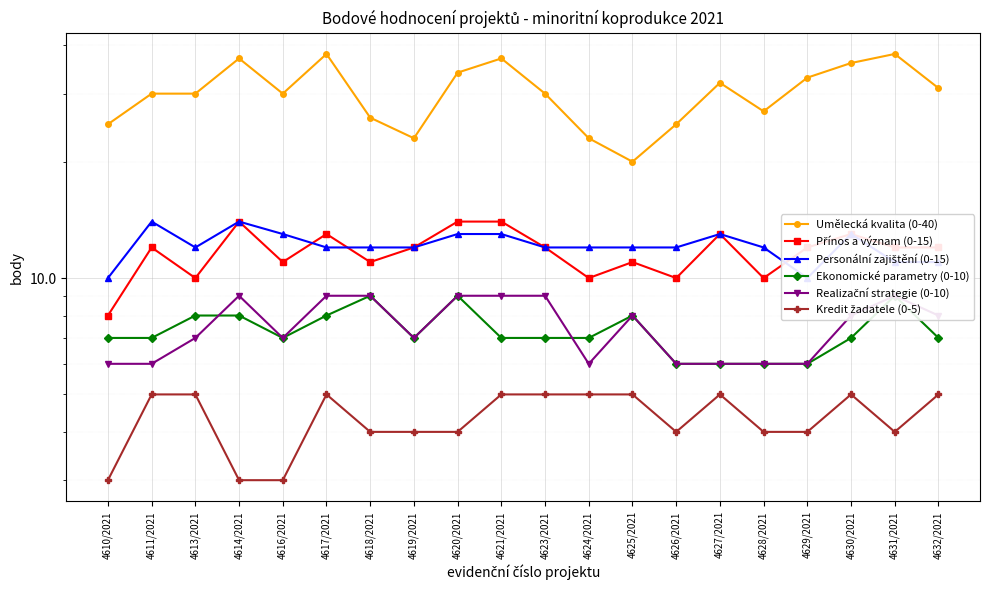

Read the Realizační strategie (0-10) value at 4613/2021.

7